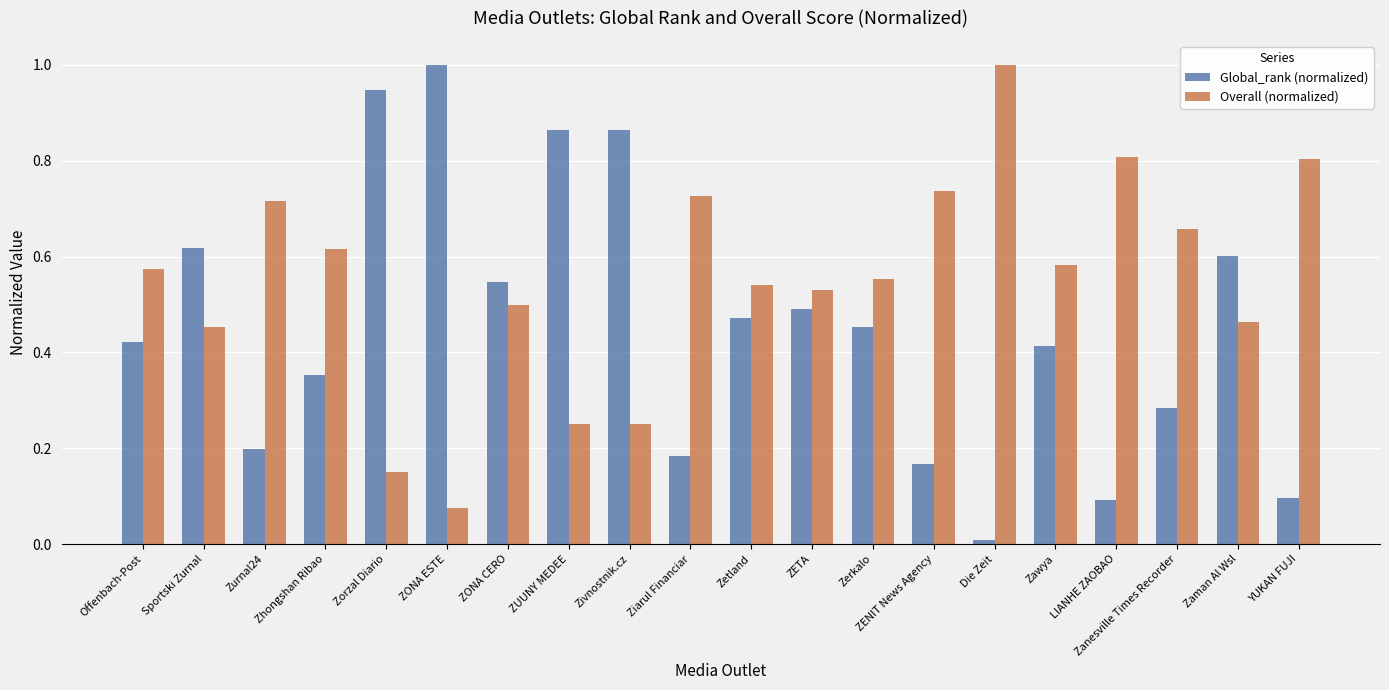

List the series in order of their overall mean, highest first.

Overall (normalized), Global_rank (normalized)